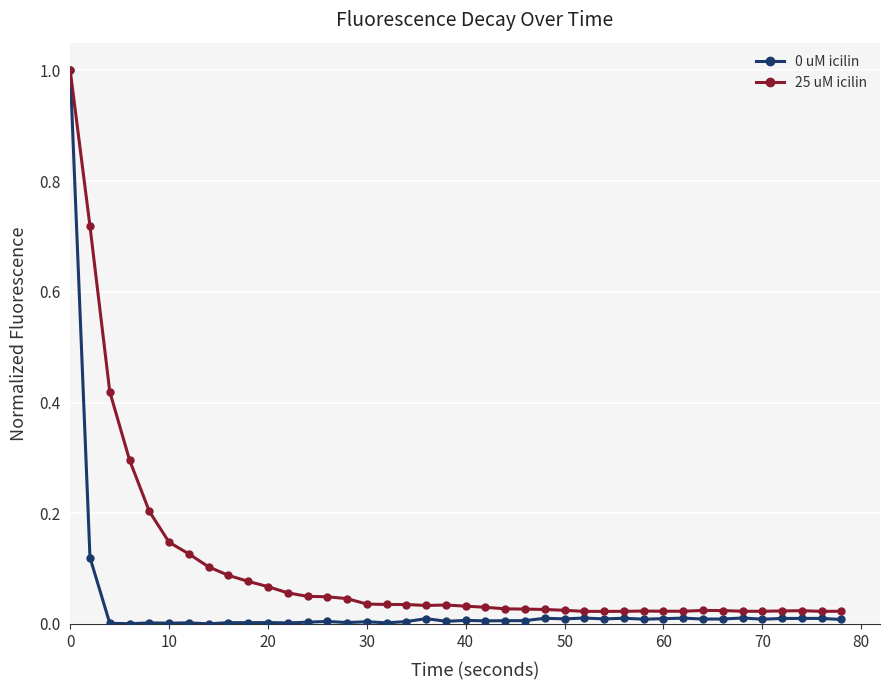

True or false: 0 uM icilin has more than 0 interior local peaks.

True